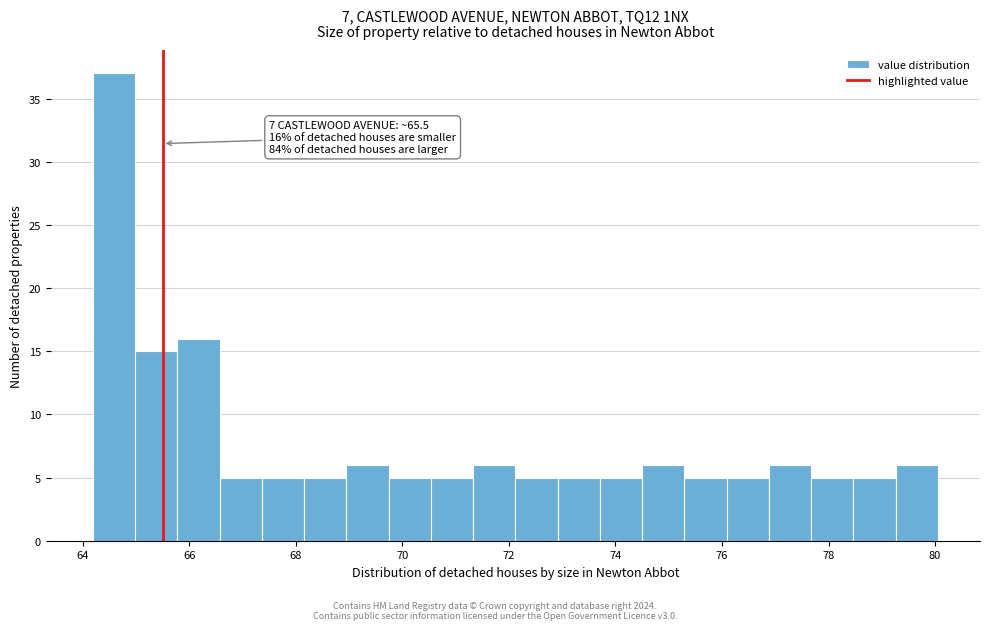

Around what value on the x-axis is the tallest bar? Give the approximate position of its centre, as read against the axis.

64.6